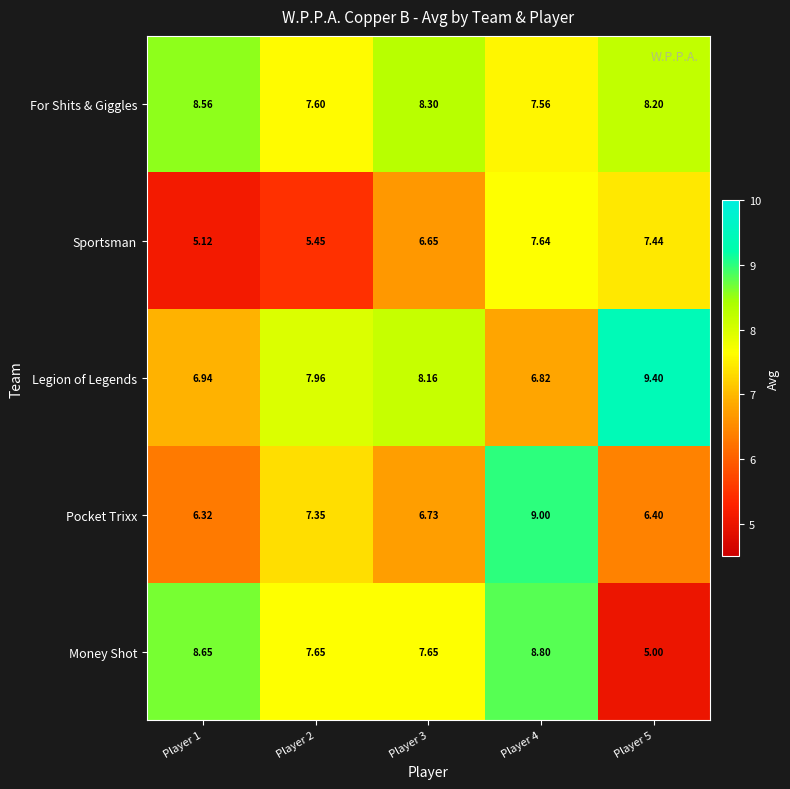

How many categories are shown in the chart?

5